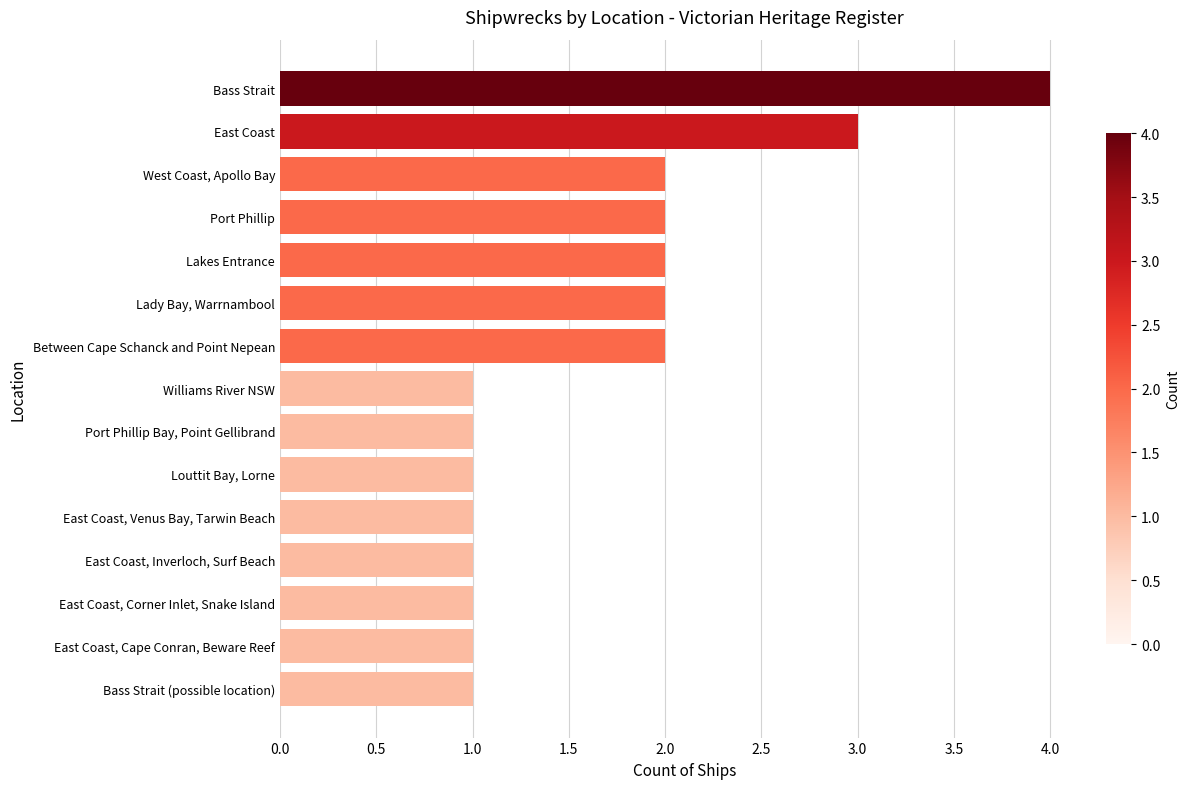

Is it true that the value at East Coast, Venus Bay, Tarwin Beach is 0?

False